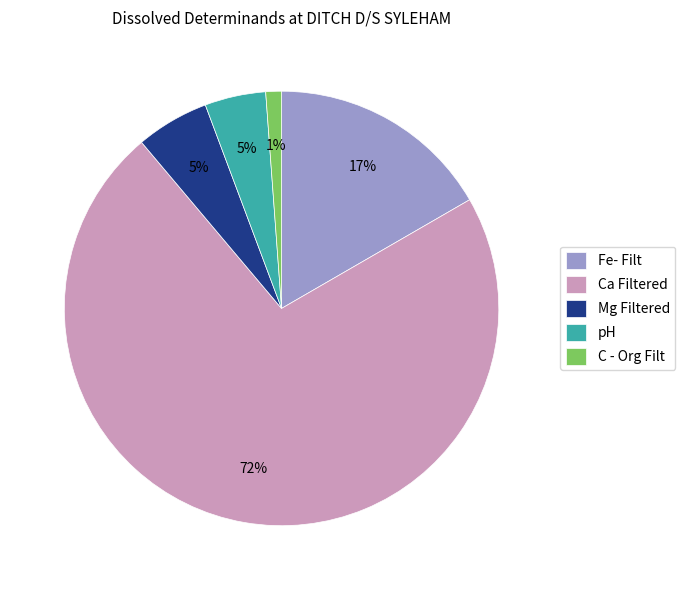

Is it true that C - Org Filt is 1% of the pie?

True